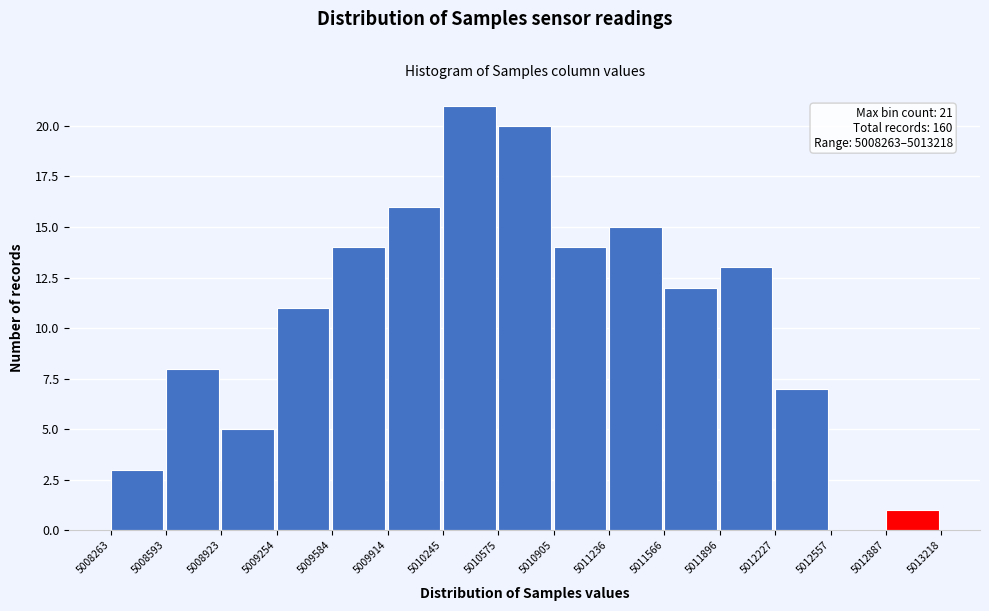

Over which range of the x-axis is the bar tallest?

5010245 to 5010575